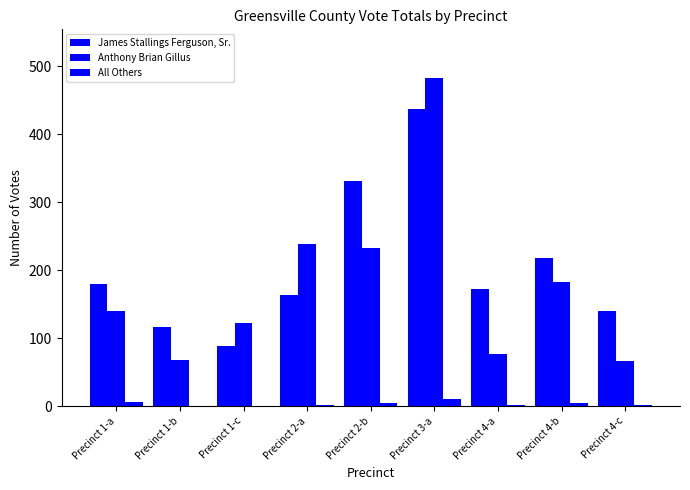

What is the sum of the Anthony Brian Gillus values at Precinct 4-b and Precinct 4-c?

249